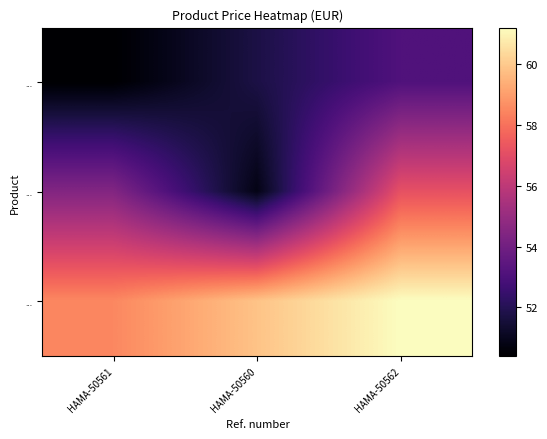

What is the smallest value displayed?

50.4